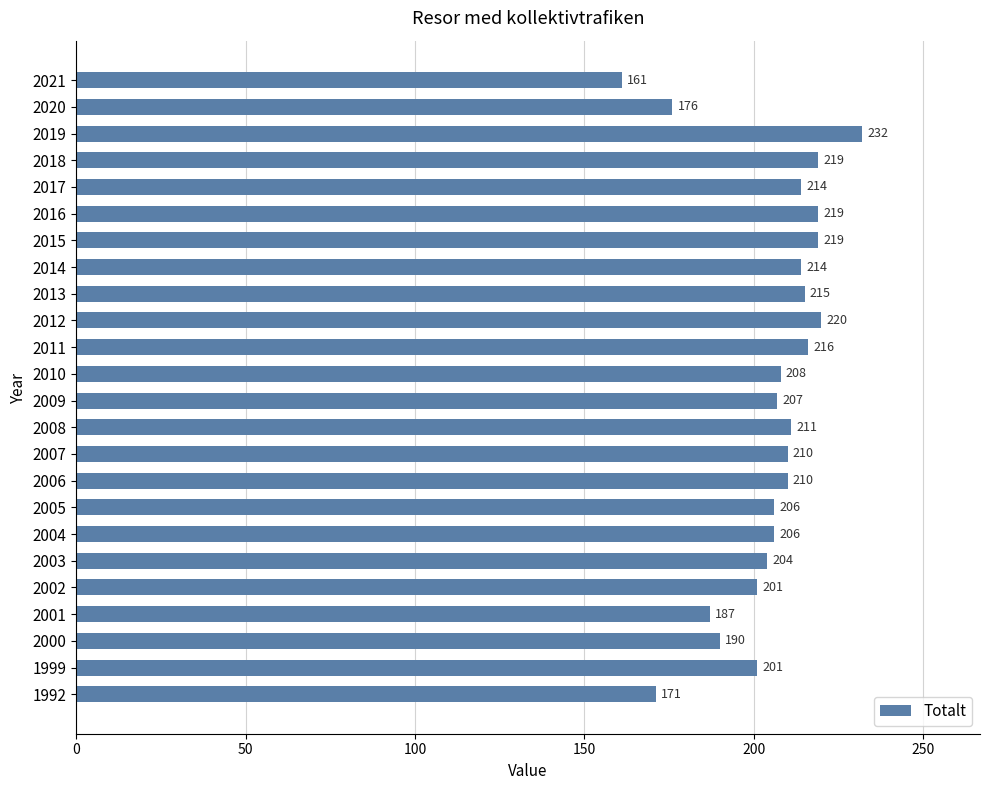

Reading bottom to top, transcribe all the data shown in this chart.

1992=171	1999=201	2000=190	2001=187	2002=201	2003=204	2004=206	2005=206	2006=210	2007=210	2008=211	2009=207	2010=208	2011=216	2012=220	2013=215	2014=214	2015=219	2016=219	2017=214	2018=219	2019=232	2020=176	2021=161